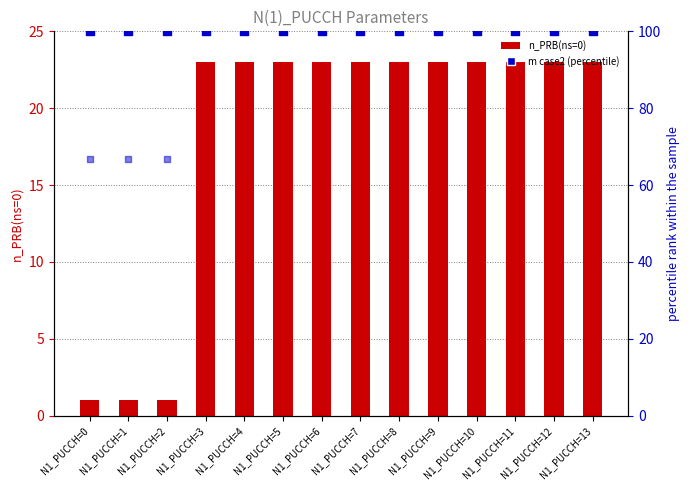

At which category is the sum across all series the highest?

N1_PUCCH=3